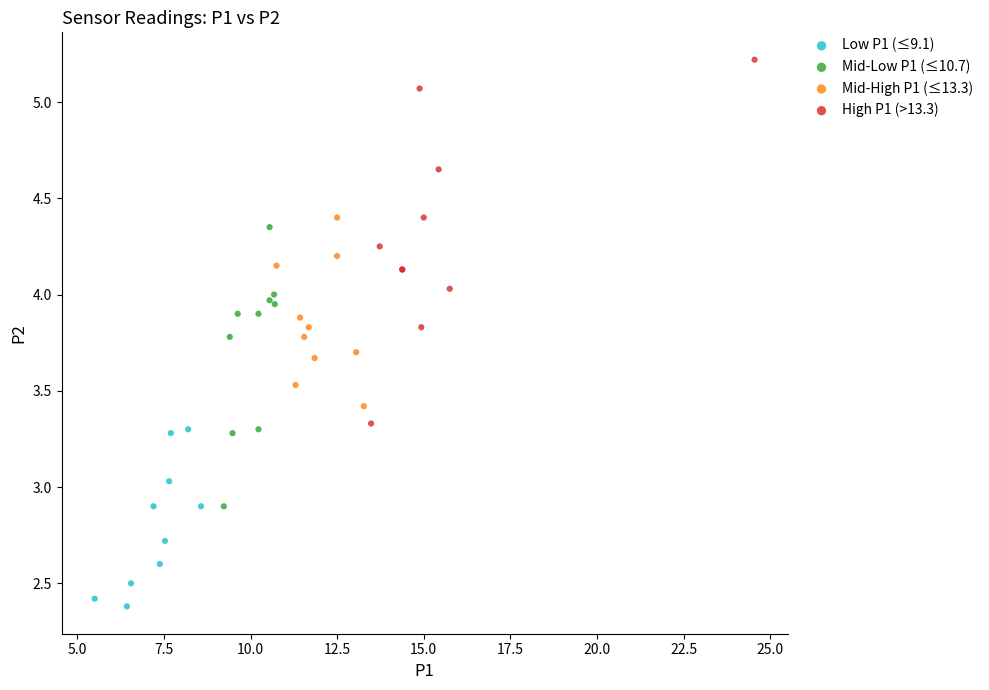

What are all the series names shown in the legend?

Low P1 (≤9.1), Mid-Low P1 (≤10.7), Mid-High P1 (≤13.3), High P1 (>13.3)